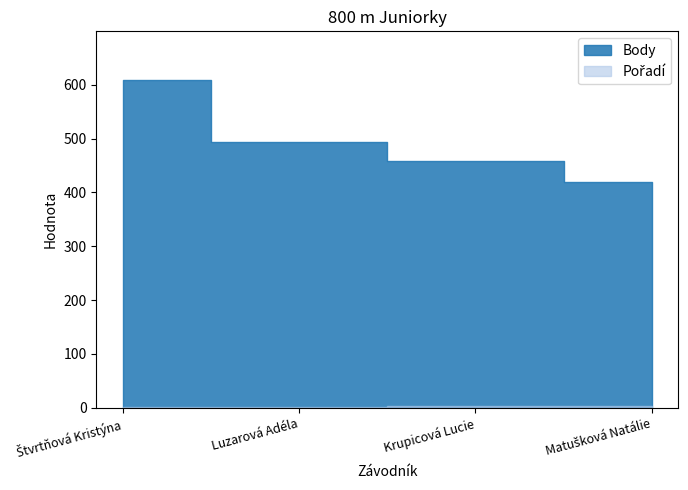

What is the maximum value shown in the chart?

608